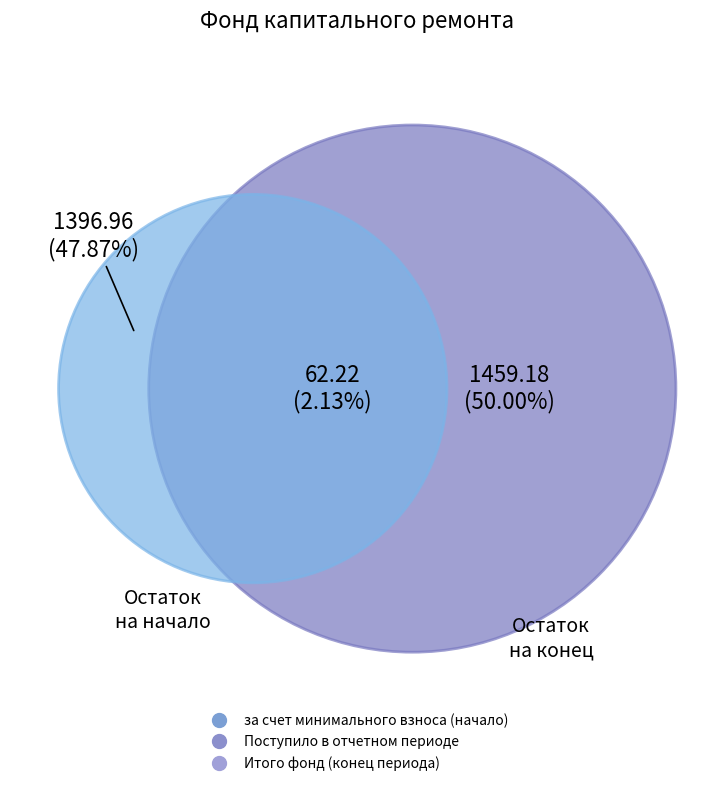

Which category has the smallest portion of the pie?

Поступило в отчетном периоде